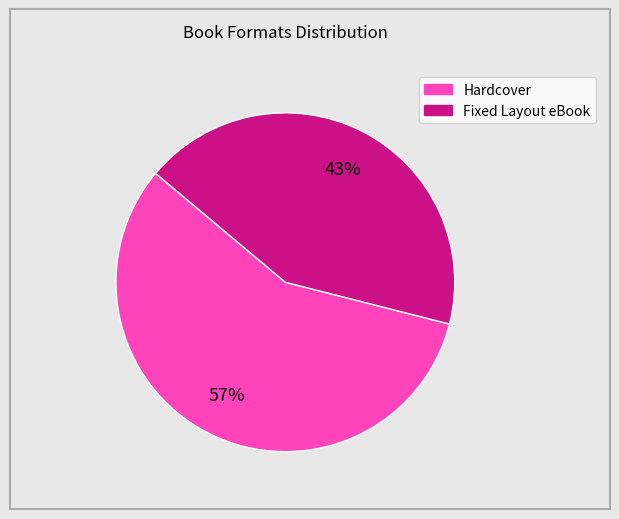

To the nearest percent, what portion does Fixed Layout eBook represent?

43%